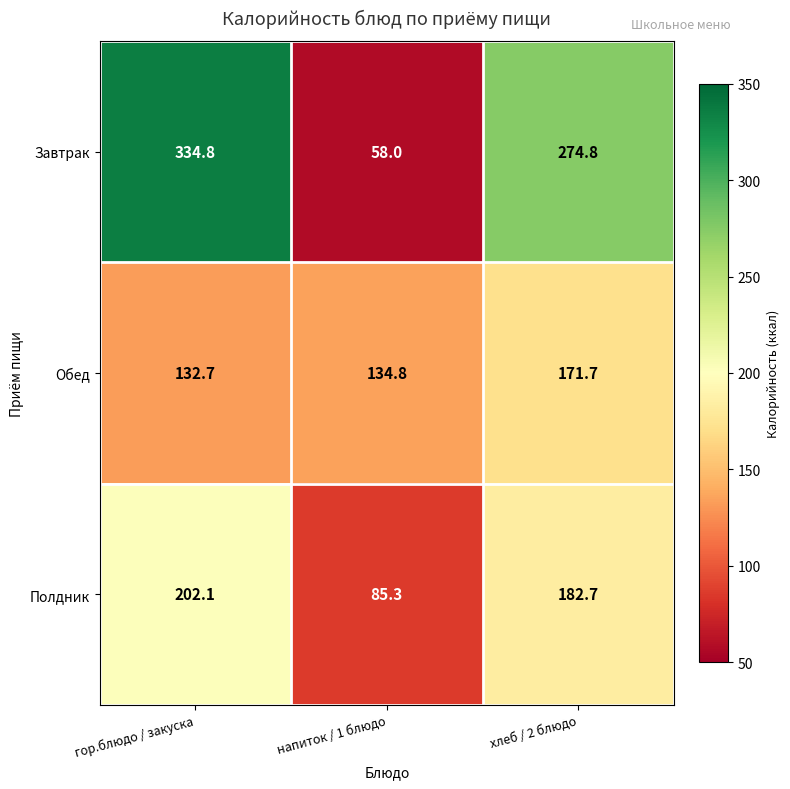

What is the lowest value of the Полдник series?

85.3